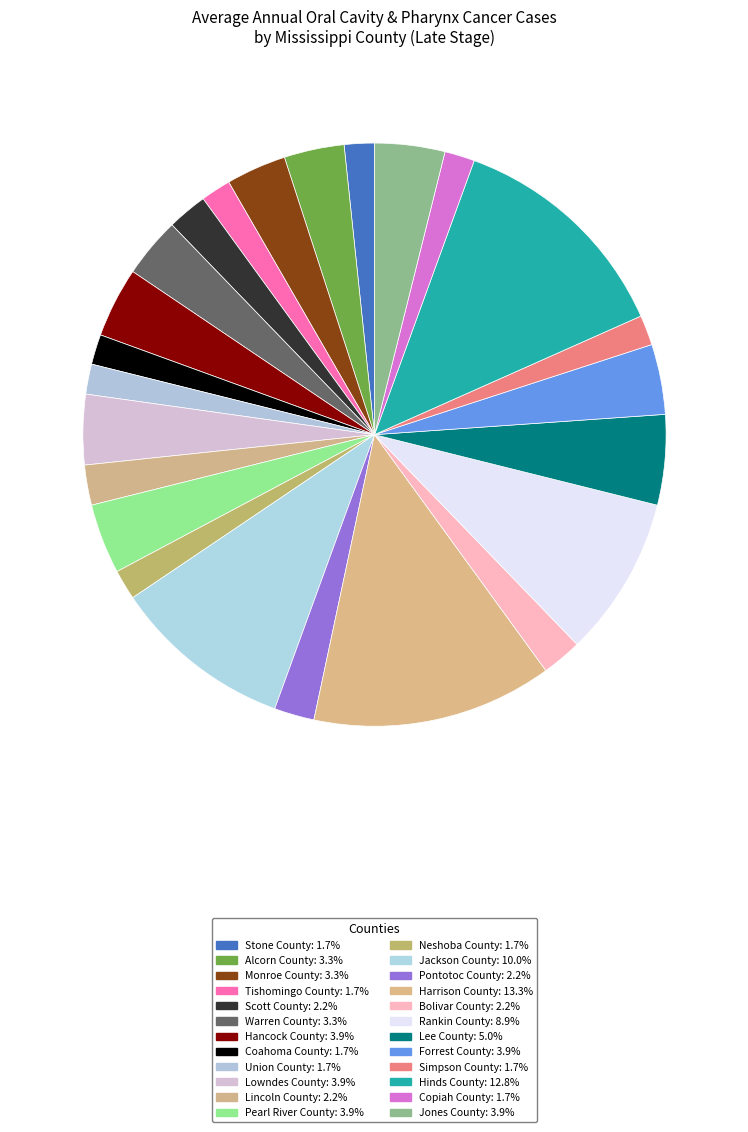

The Neshoba County slice represents 2% of the pie. True or false?

True